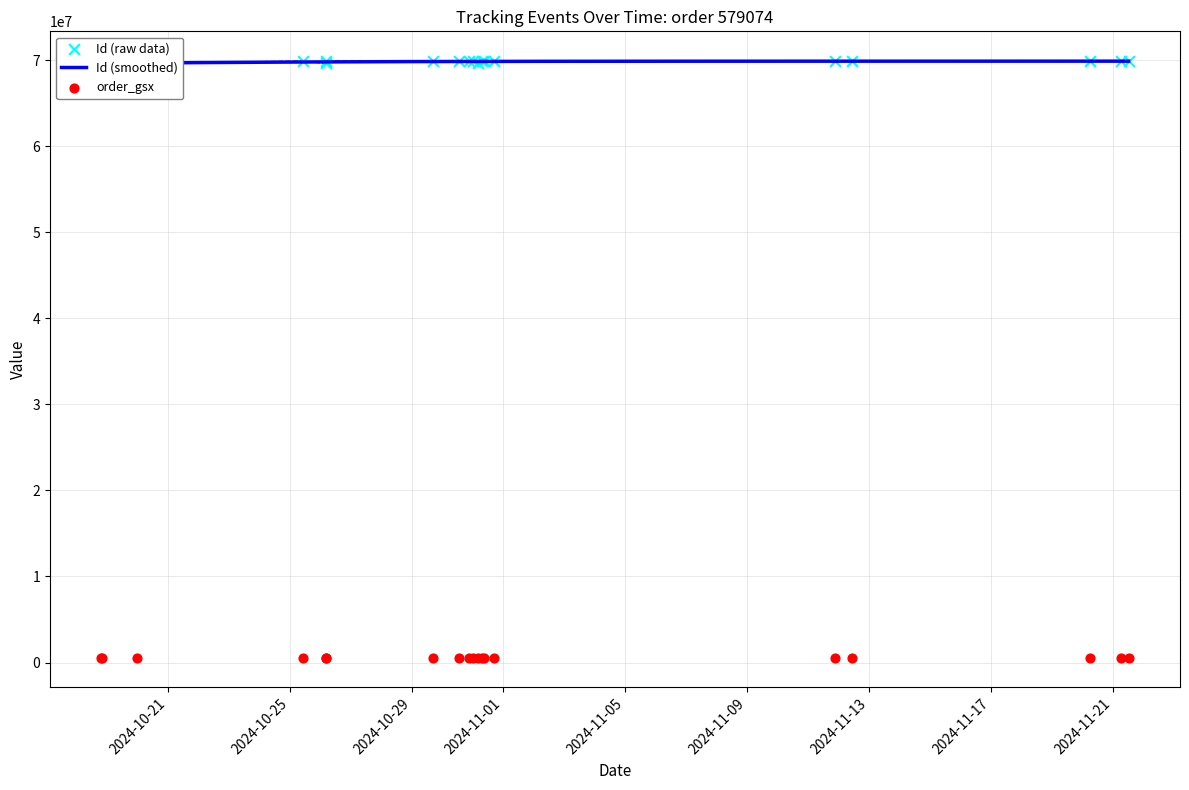

Between 2024-11-21 12:05:00 and 2024-10-18 19:40:37, which is larger?

2024-11-21 12:05:00